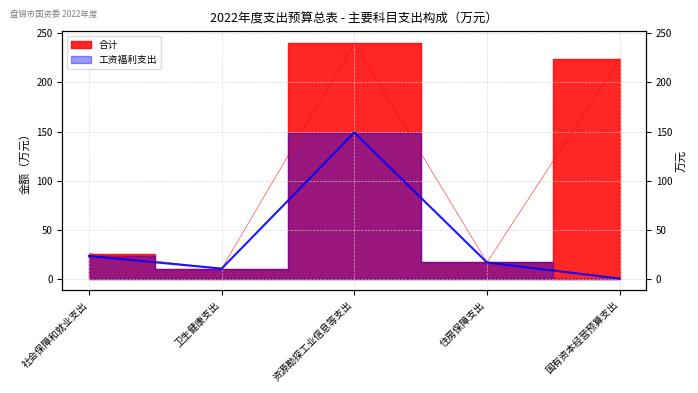

Reading left to right, what are all the values shown in this chart?

合计: 25.5	10.2	240.2	16.4	224.0
工资福利支出: 23.0	10.2	149.0	16.4	0.0